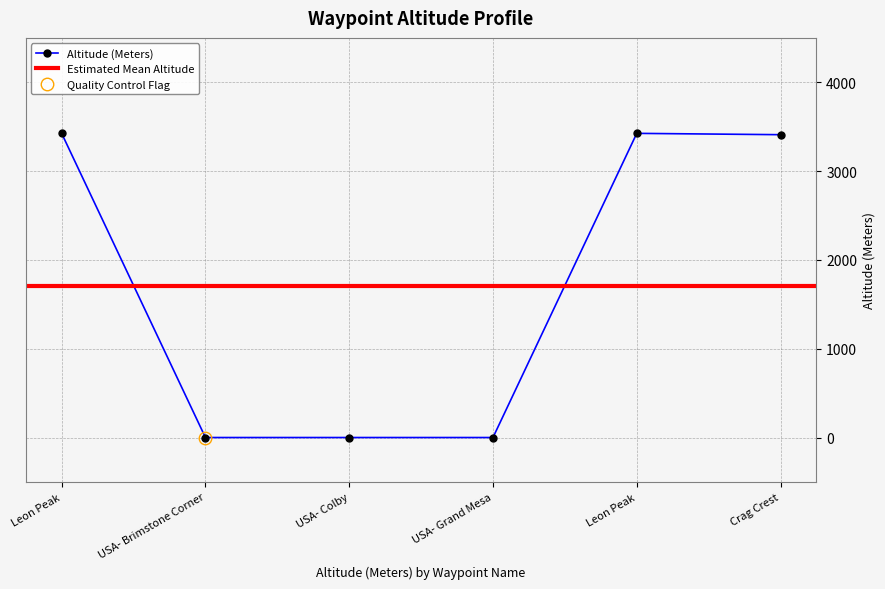

The chart shows a value of 1281 at USA- Grand Mesa. True or false?

False